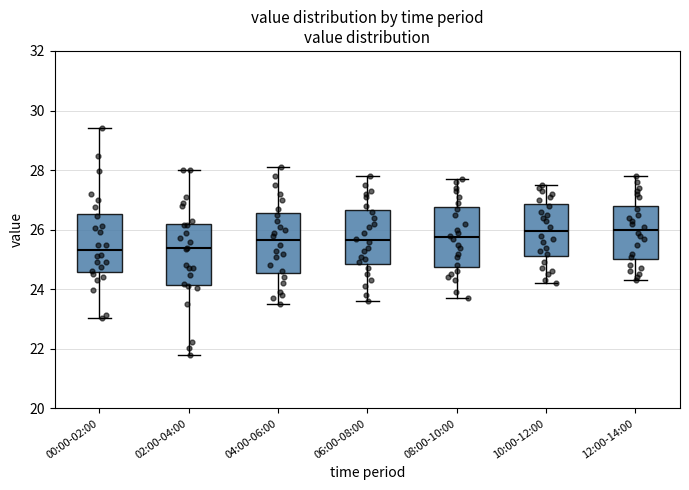

Where does the median line of the box for 10:00-12:00 sit on the y-axis? The values are not printed on the chart, so give them approximately, as read against the axis.

26.0